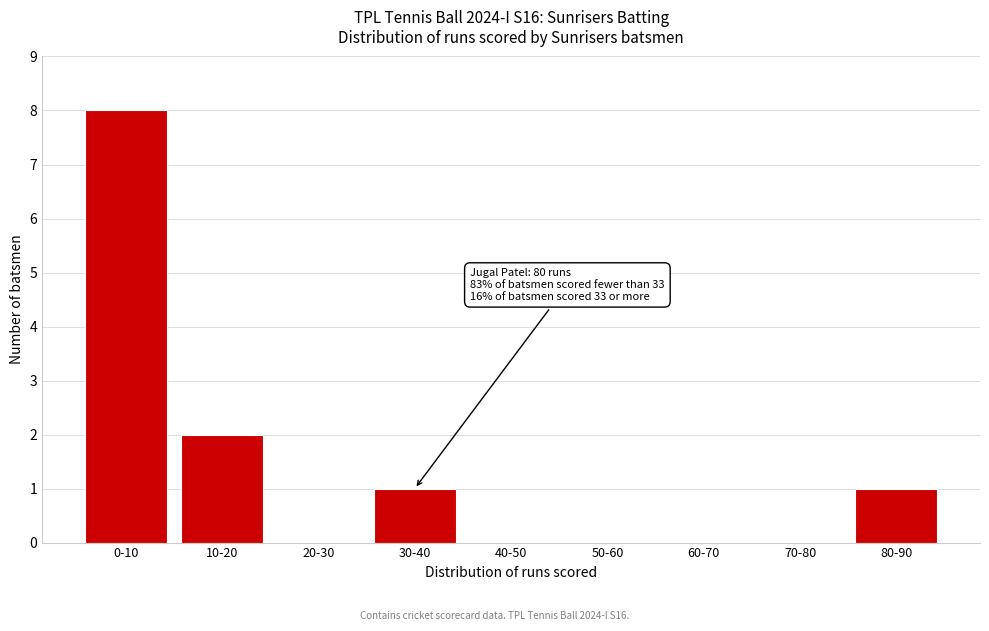

Reading left to right, what are all the values shown in this chart?

0-10=8	10-20=2	20-30=0	30-40=1	40-50=0	50-60=0	60-70=0	70-80=0	80-90=1